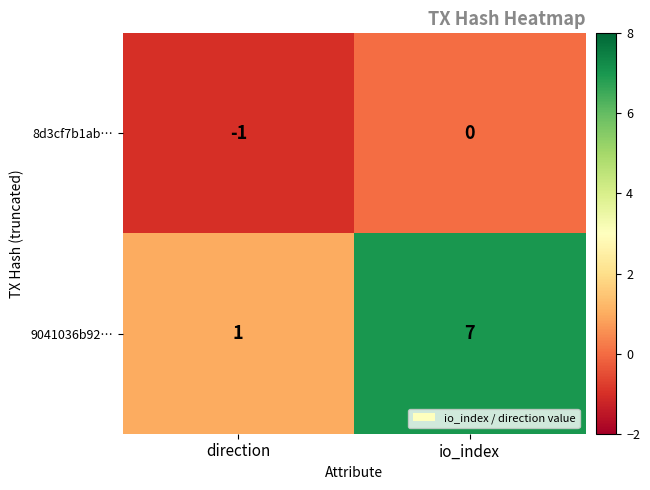

The value of 8d3cf7b1ab… at direction is -1. True or false?

True